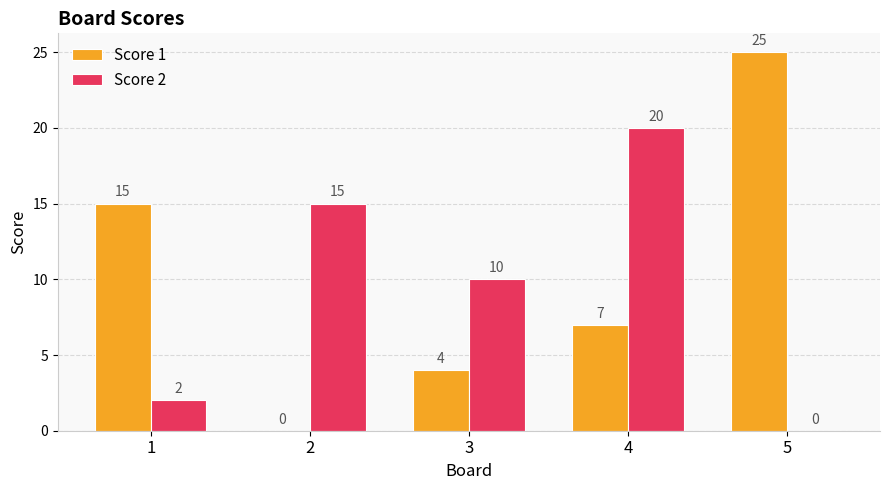

What is the highest value of the Score 2 series?

20